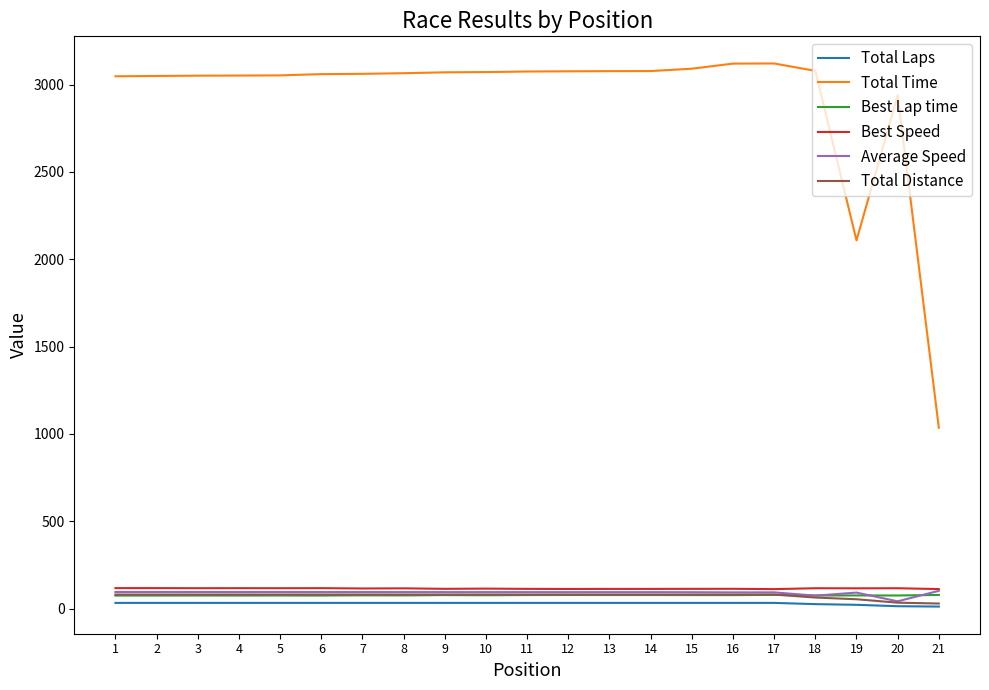

At which label does Average Speed first exceed 94?

1